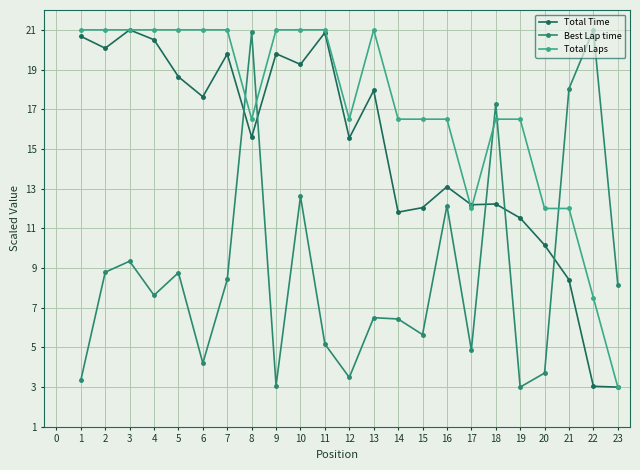

How many data points does each series have?

23